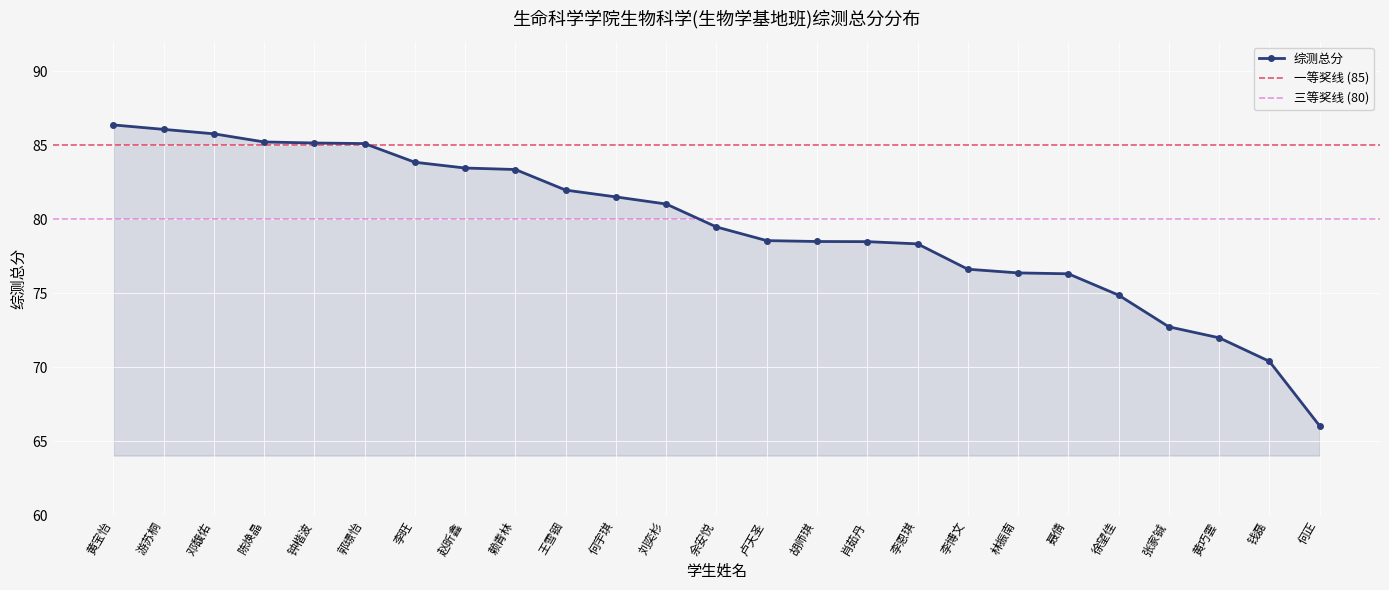

The chart shows a value of 129.3 at 卢天圣. True or false?

False